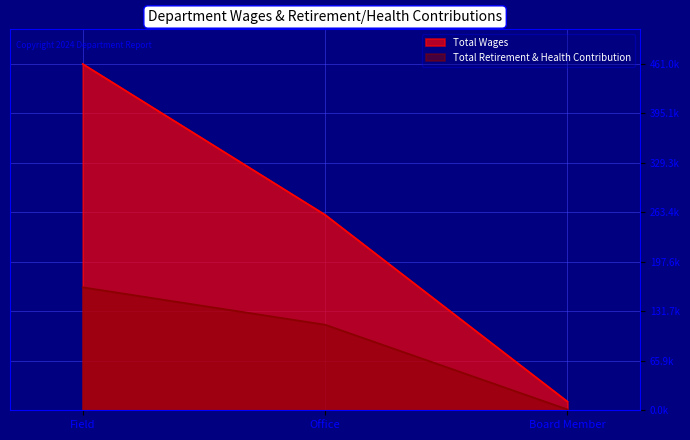

How many lines are shown in the chart?

2